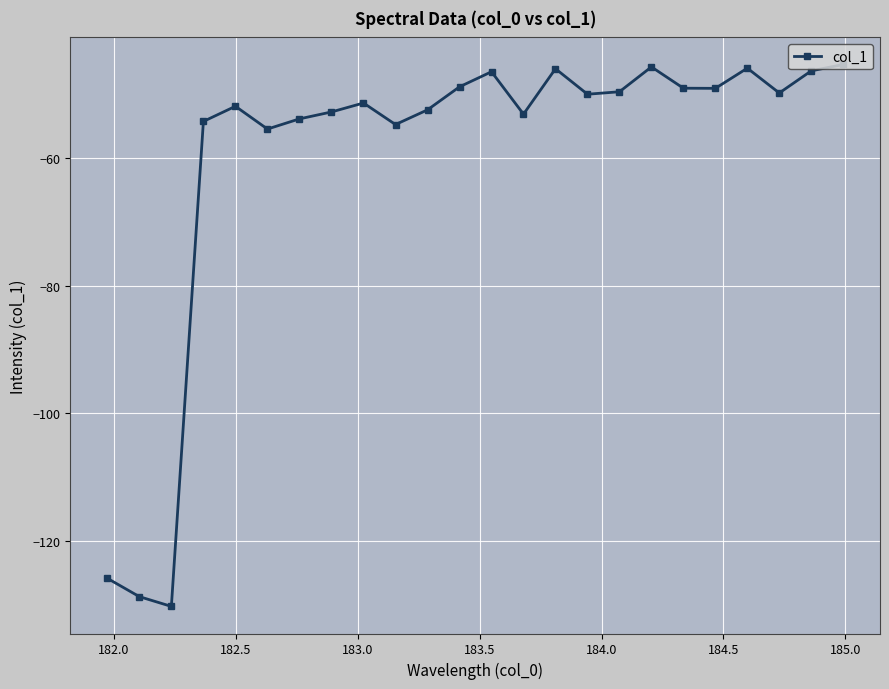

What is the value of the 13th point from the left?

-46.5